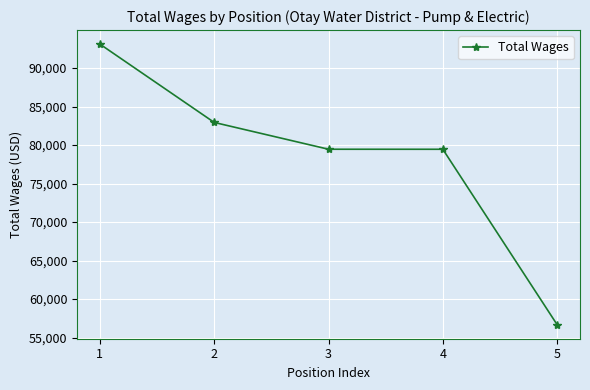

Count the number of categories in the chart.

5